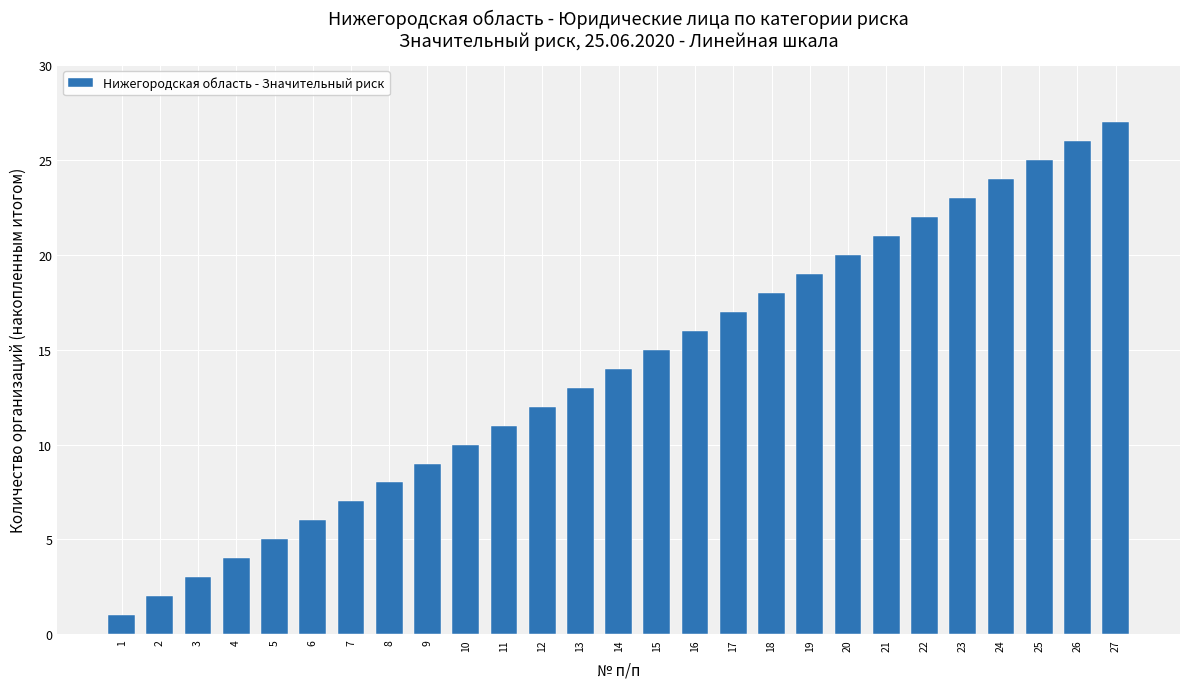

How many categories are shown in the chart?

27